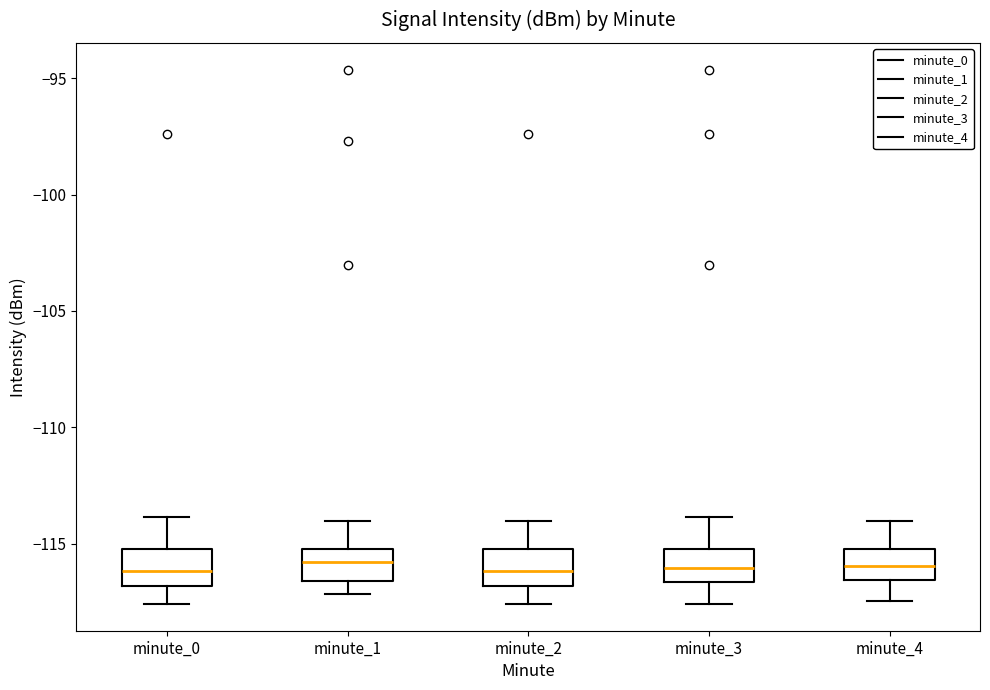

Reading left to right, read every box against the y-axis: the position of its median line, the range the box covers, and the ends of its whiskers. The values are not printed on the chart, so give them approximately, as read against the axis.

minute_0: median -116.0, box -117.0 to -115.0, whiskers -117.5 to -114.0
minute_1: median -116.0, box -116.5 to -115.0, whiskers -117.0 to -114.0
minute_2: median -116.0, box -117.0 to -115.0, whiskers -117.5 to -114.0
minute_3: median -116.0, box -116.5 to -115.0, whiskers -117.5 to -114.0
minute_4: median -116.0, box -116.5 to -115.0, whiskers -117.5 to -114.0